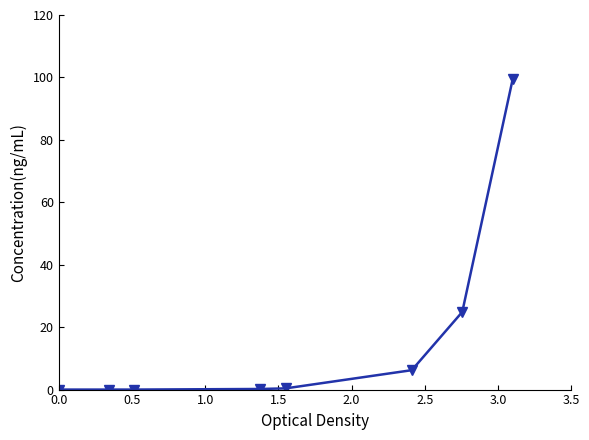

What is the sum of all values?

131.2